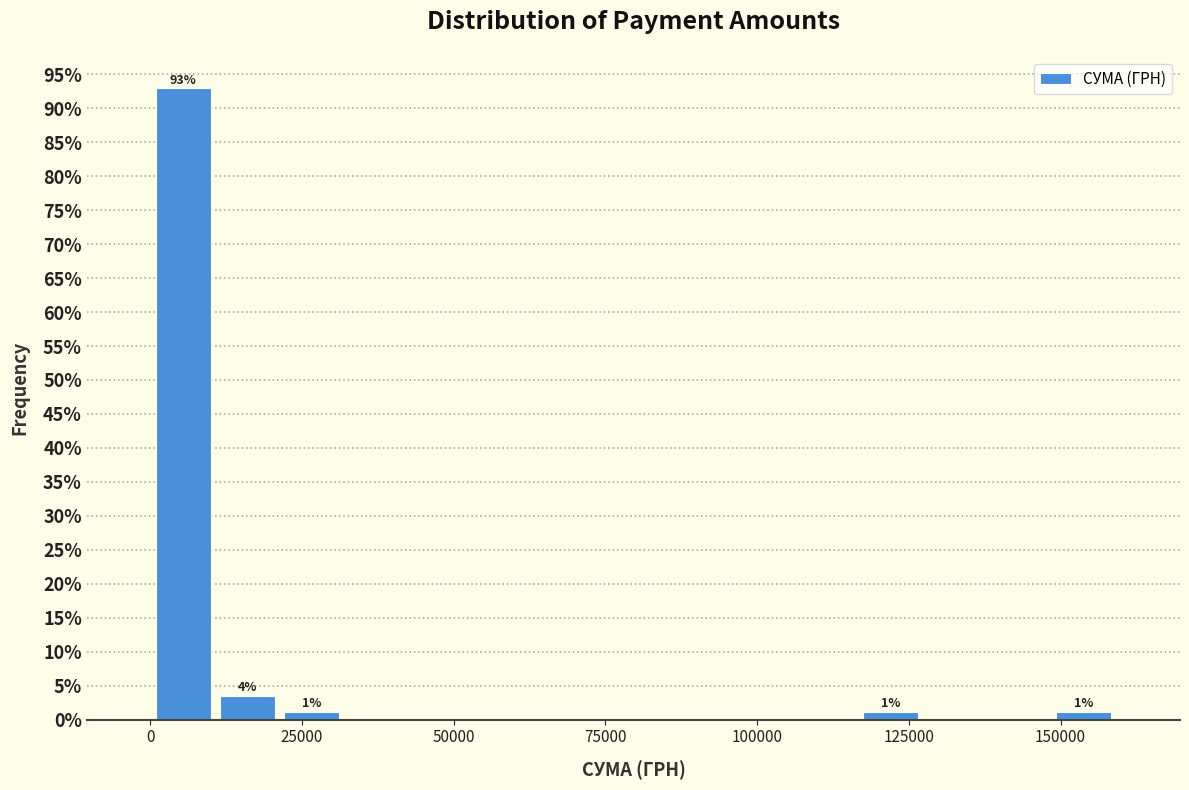

Read against the x-axis, roughly where is the centre of the tallest bar?

5000